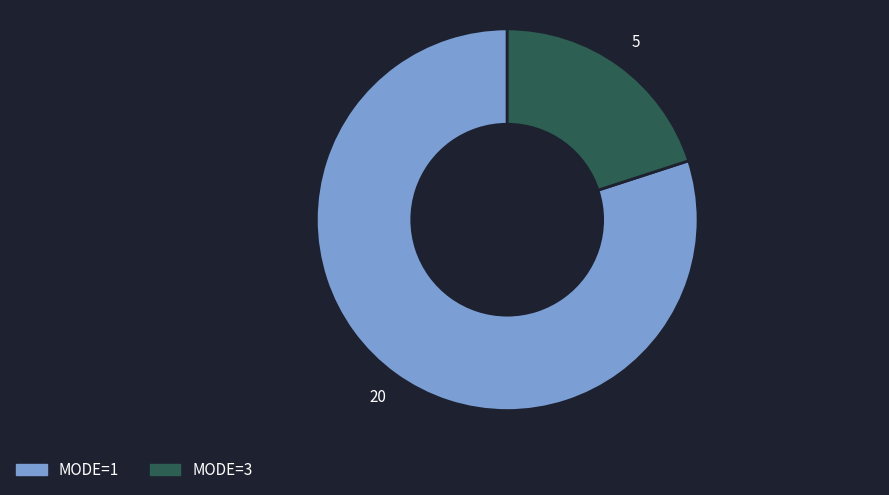

How many segments does this pie chart have?

2